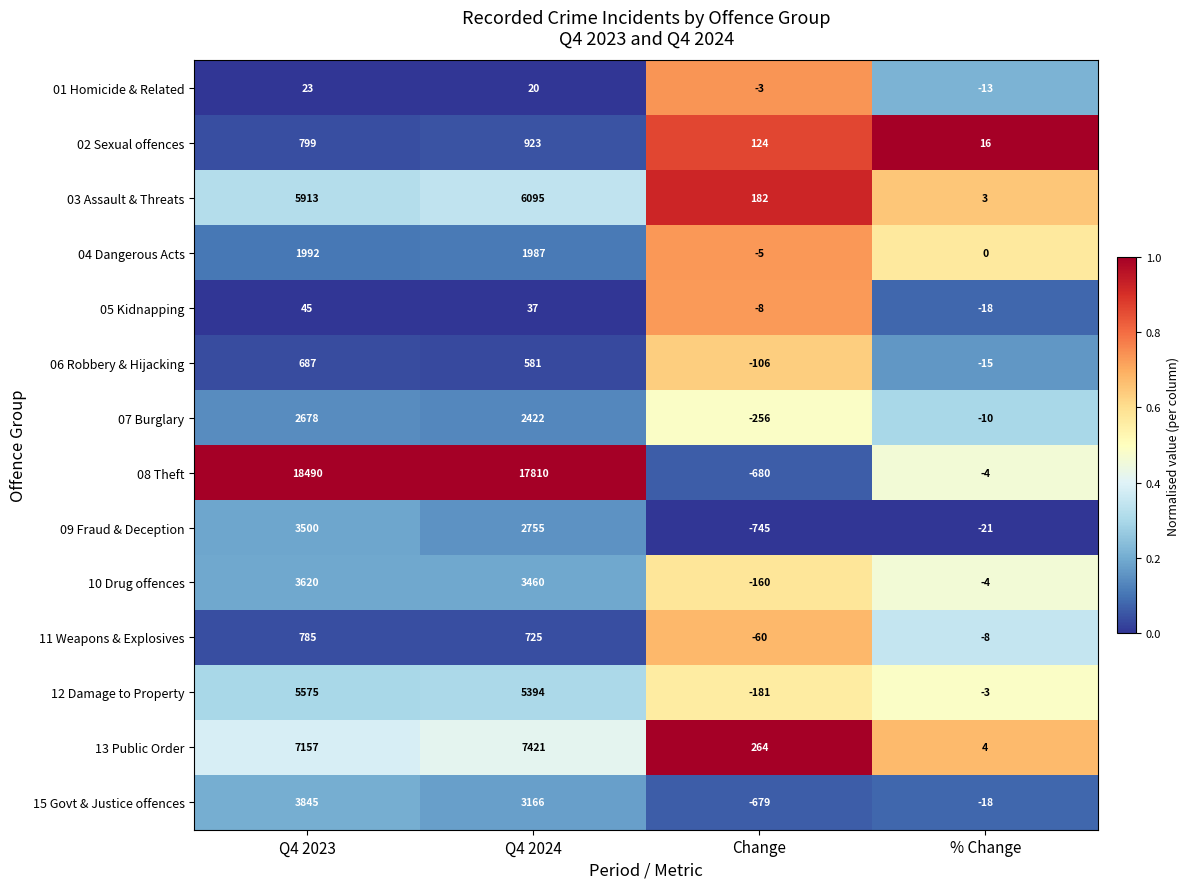

Which series changed the most between Q4 2024 and % Change?

08 Theft